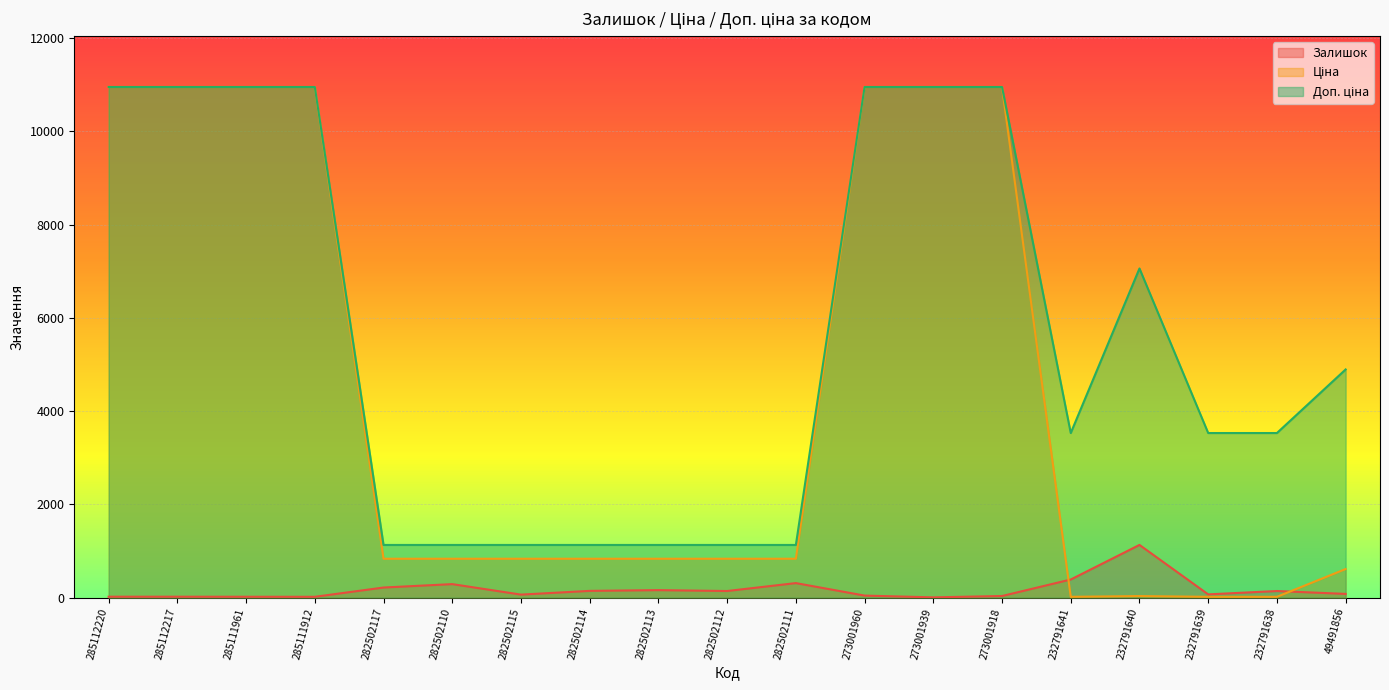

Reading left to right, list all the values displayed in this chart.

Залишок: 285112220=18.0	285112217=18.0	285111961=17.0	285111912=16.0	282502117=215.0	282502110=288.0	282502115=63.0	282502114=143.0	282502113=159.0	282502112=140.0	282502111=310.0	273001960=42.0	273001939=4.0	273001918=33.0	232791641=387.0	232791640=1129.0	232791639=68.0	232791638=140.0	49491856=78.0
Ціна: 285112220=10952.0	285112217=10952.0	285111961=10952.0	285111912=10952.0	282502117=832.4	282502110=832.4	282502115=832.4	282502114=832.4	282502113=832.4	282502112=832.4	282502111=832.4	273001960=10952.0	273001939=10952.0	273001918=10952.0	232791641=15.7	232791640=31.4	232791639=15.7	232791638=15.7	49491856=611.6
Доп. ціна: 285112220=10952.0	285112217=10952.0	285111961=10952.0	285111912=10952.0	282502117=1128.0	282502110=1128.0	282502115=1128.0	282502114=1128.0	282502113=1128.0	282502112=1128.0	282502111=1128.0	273001960=10952.0	273001939=10952.0	273001918=10952.0	232791641=3529.0	232791640=7059.0	232791639=3529.0	232791638=3529.0	49491856=4892.6